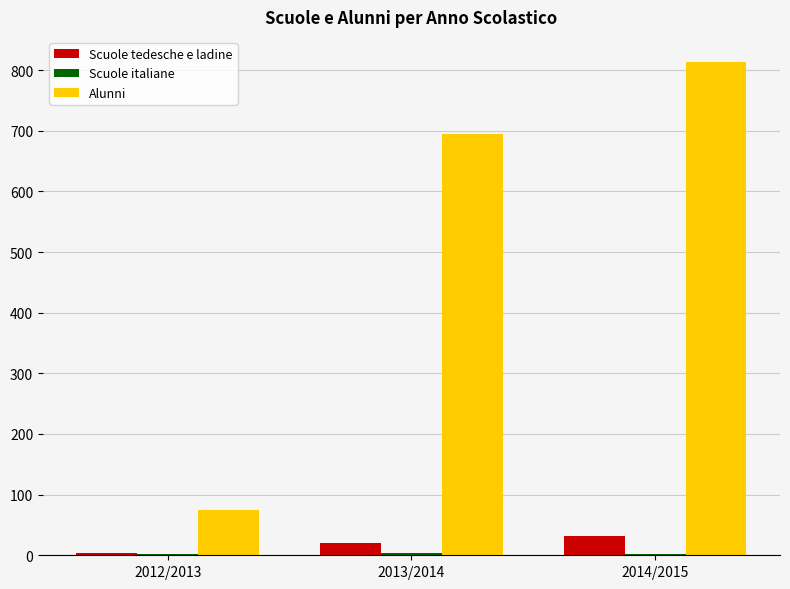

The value of Alunni at 2013/2014 is 1239. True or false?

False